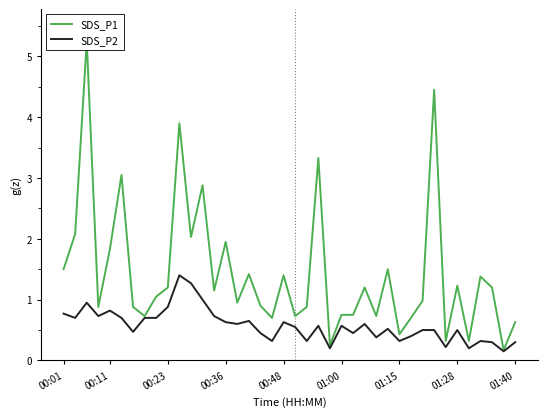

What is the highest value of the SDS_P2 series?

1.4